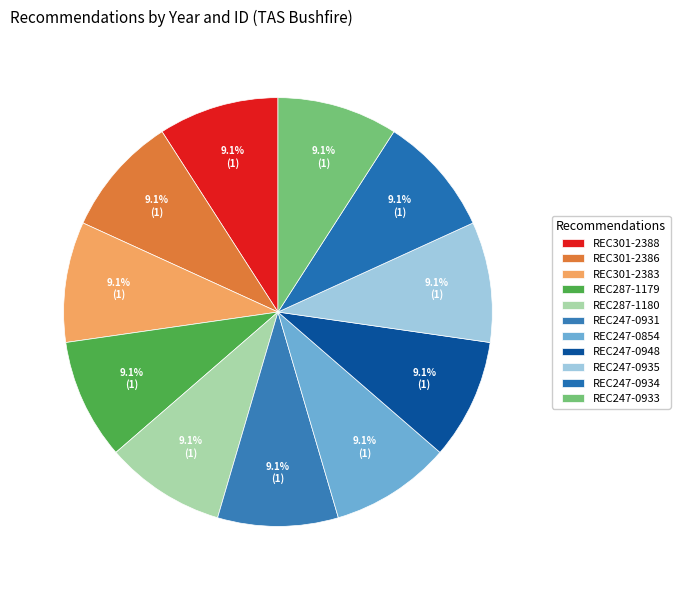

How many segments does this pie chart have?

11